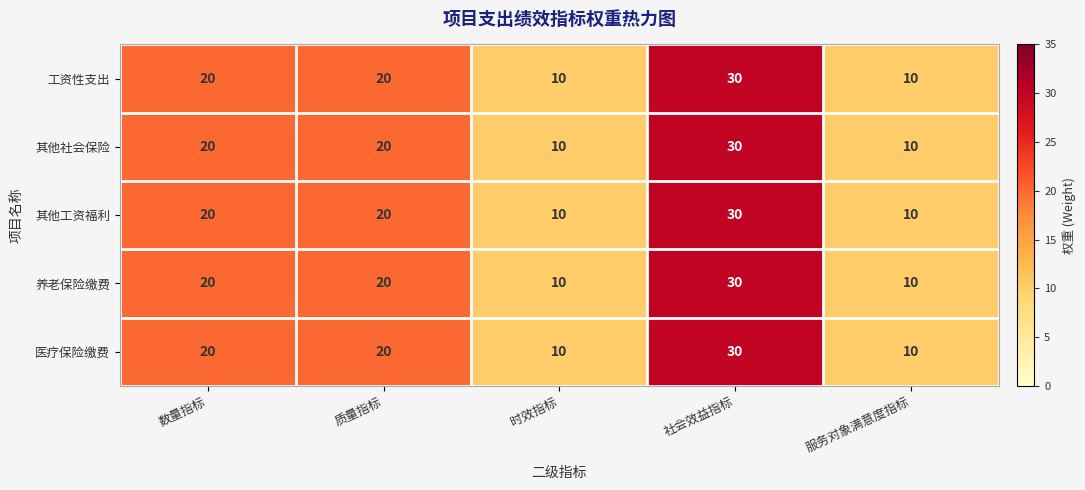

True or false: 医疗保险缴费 has a value of 33 at 数量指标.

False